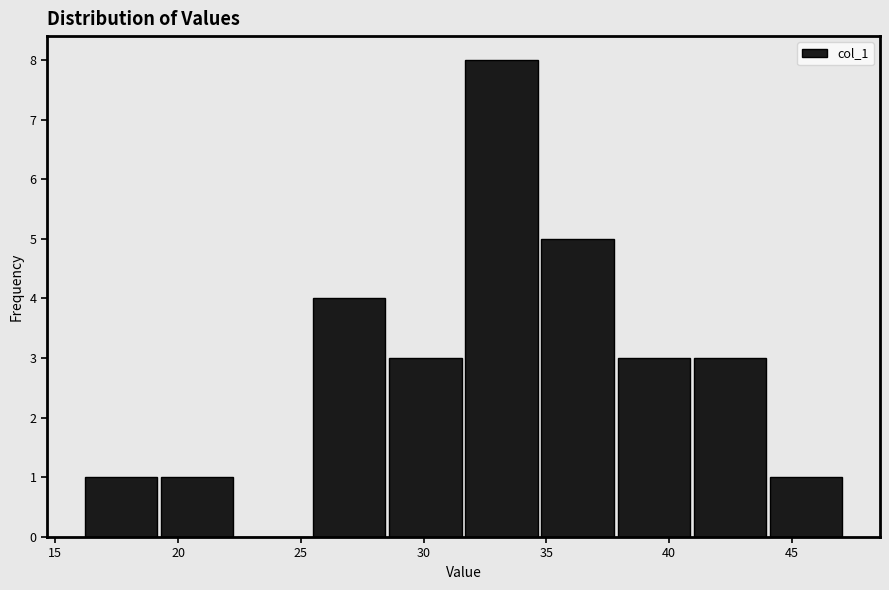

What is the height of the bar covering 16.2 to 19.3 on the x-axis? Neither the bar edges nor the heights are printed on the chart, so give them approximately, as read against the axes.

1